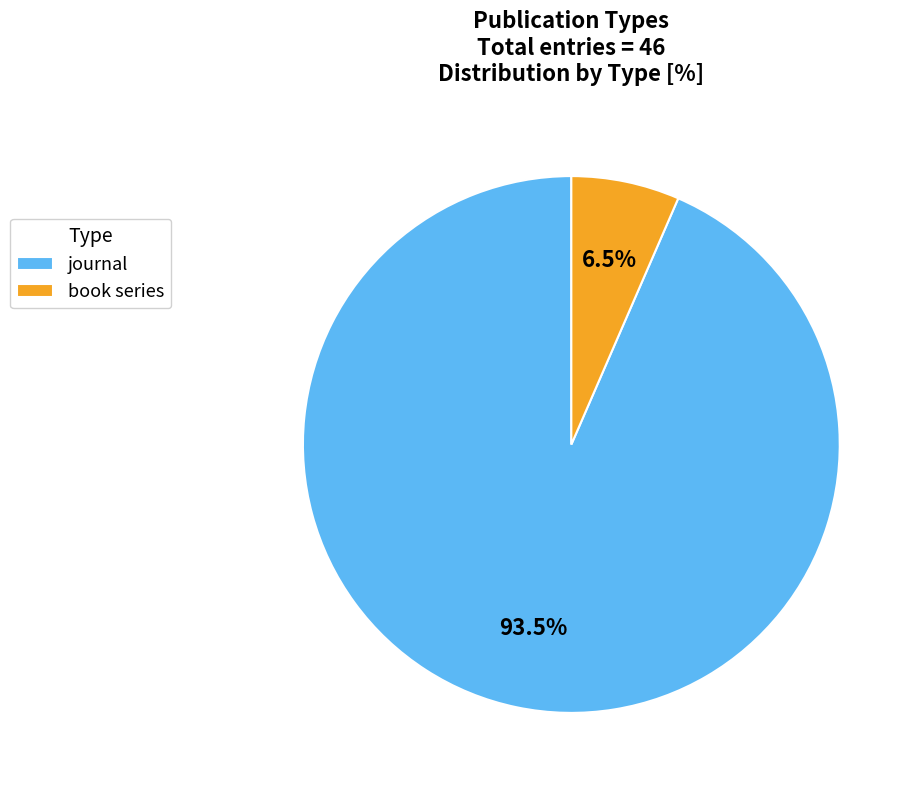

How many slices are in this pie chart?

2